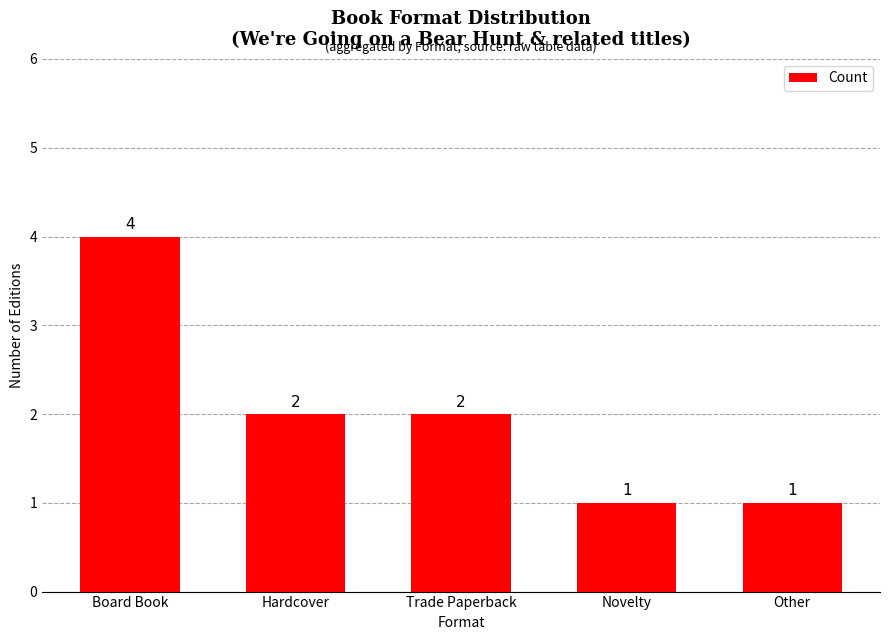

True or false: the data shows 2 at Board Book.

False